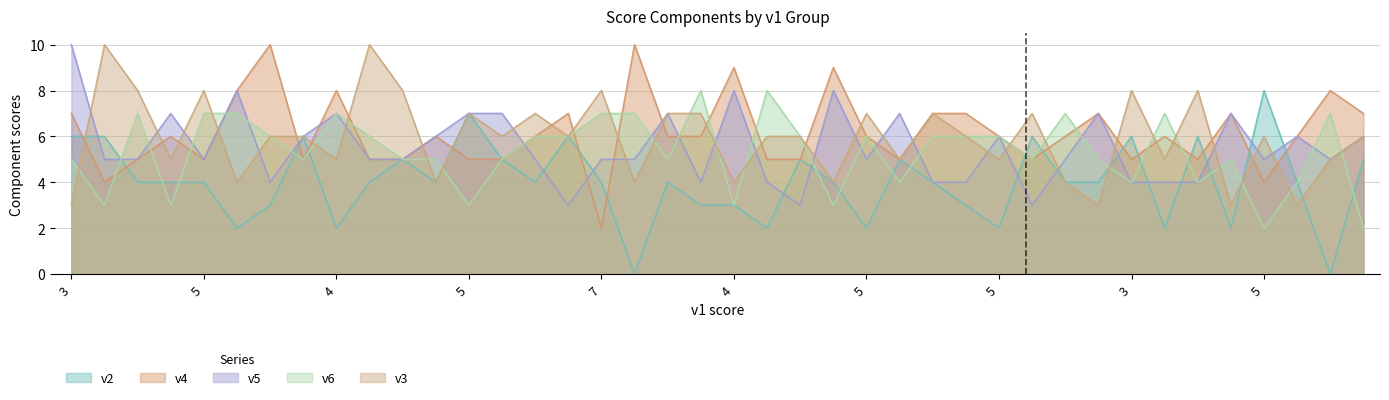

Reading left to right, what are all the values shown in this chart?

v2: 6	6	4	4	4	2	3	6	2	4	5	4	7	5	4	6	4	0	4	3	3	2	5	4	2	5	4	3	2	6	4	4	6	2	6	2	8	4	0	5
v4: 7	4	5	6	5	8	10	5	8	5	5	6	5	5	6	7	2	10	6	6	9	5	5	9	6	5	7	7	6	5	6	7	5	6	5	7	4	6	8	7
v5: 10	5	5	7	5	8	4	6	7	5	5	6	7	7	5	3	5	5	7	4	8	4	3	8	5	7	4	4	6	3	5	7	4	4	4	7	5	6	5	6
v6: 5	3	7	3	7	7	6	5	7	6	5	5	3	5	6	6	7	7	5	8	3	8	6	3	6	4	6	6	6	5	7	5	4	7	4	5	2	4	7	2
v3: 3	10	8	5	8	4	6	6	5	10	8	4	7	6	7	6	8	4	7	7	4	6	6	4	7	5	7	6	5	7	4	3	8	5	8	3	6	3	5	6